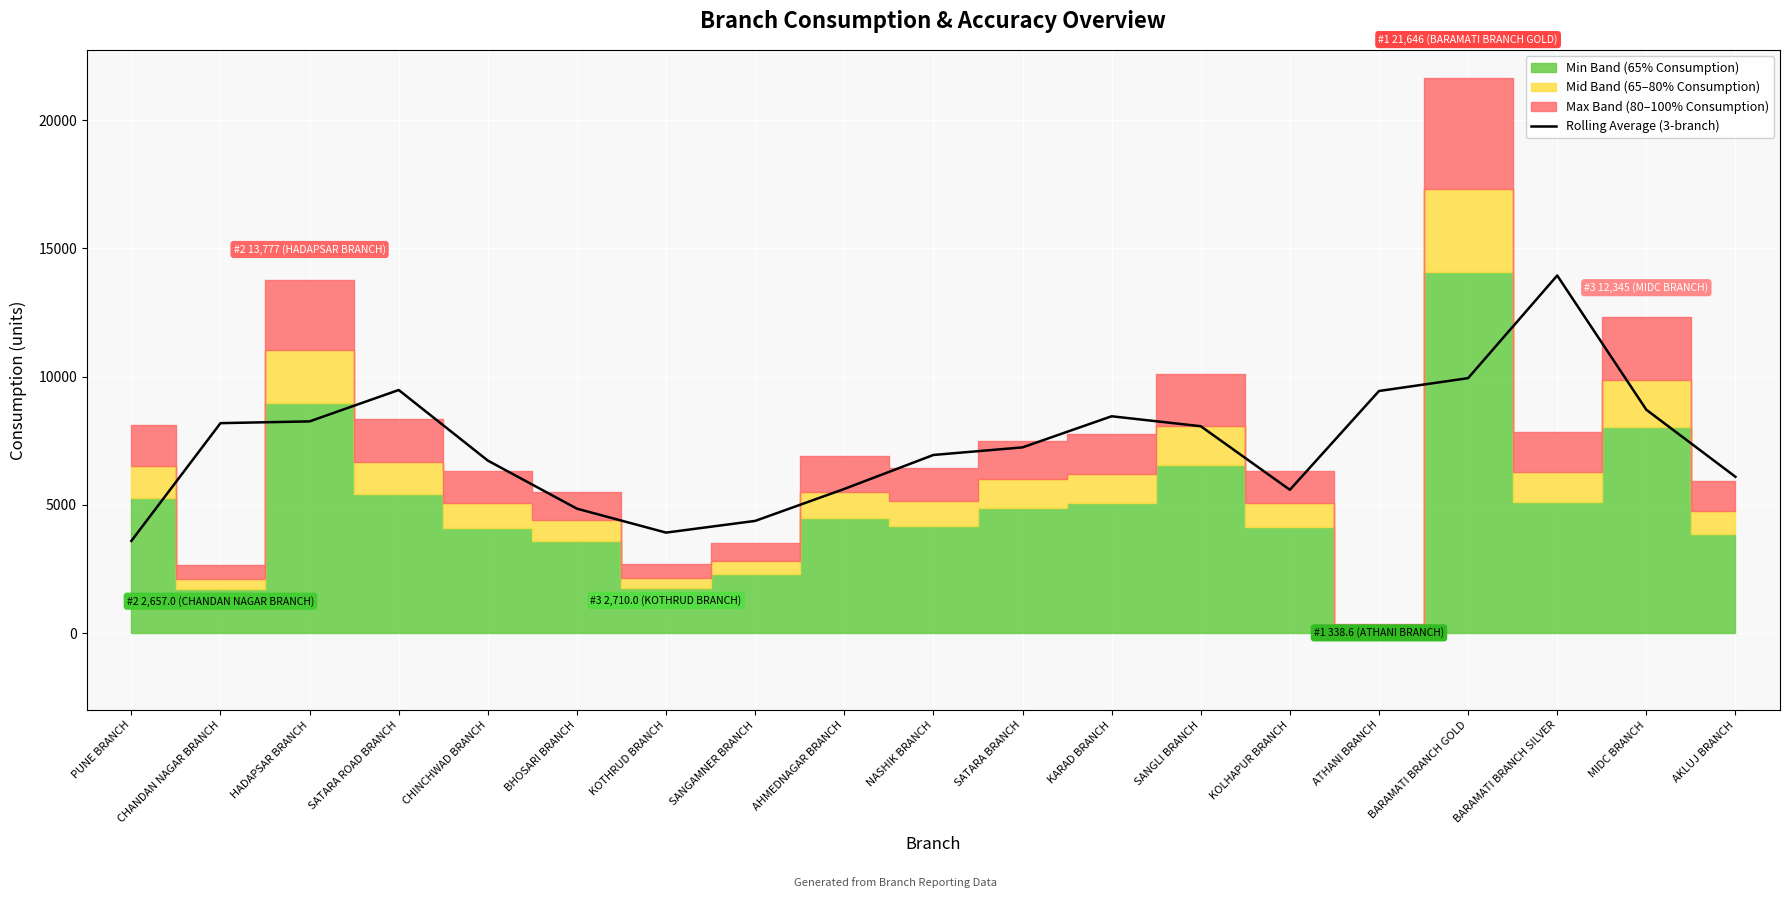

Reading left to right, extract all data points from this chart.

3595.3	8187.7	8256.1	9479.8	6727.8	4853.0	3919.9	4376.2	5622.5	6947.0	7242.7	8455.7	8067.7	5588.2	9440.9	9942.2	13944.3	8710.3	6096.3